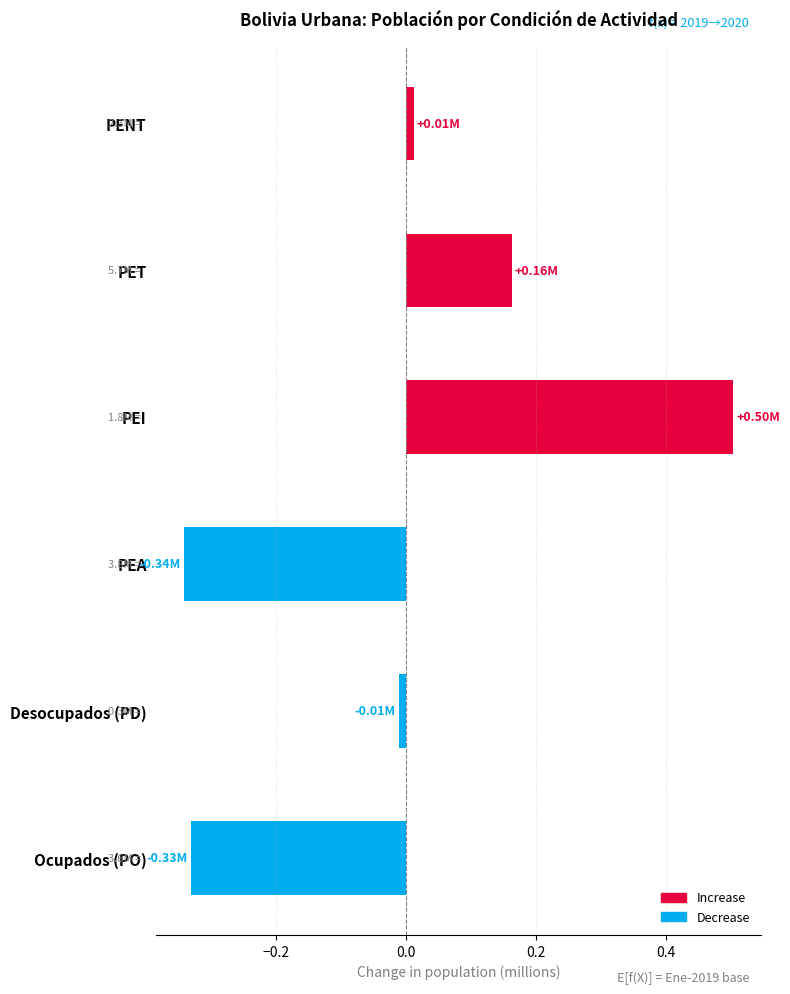

How many negative values are there?

3